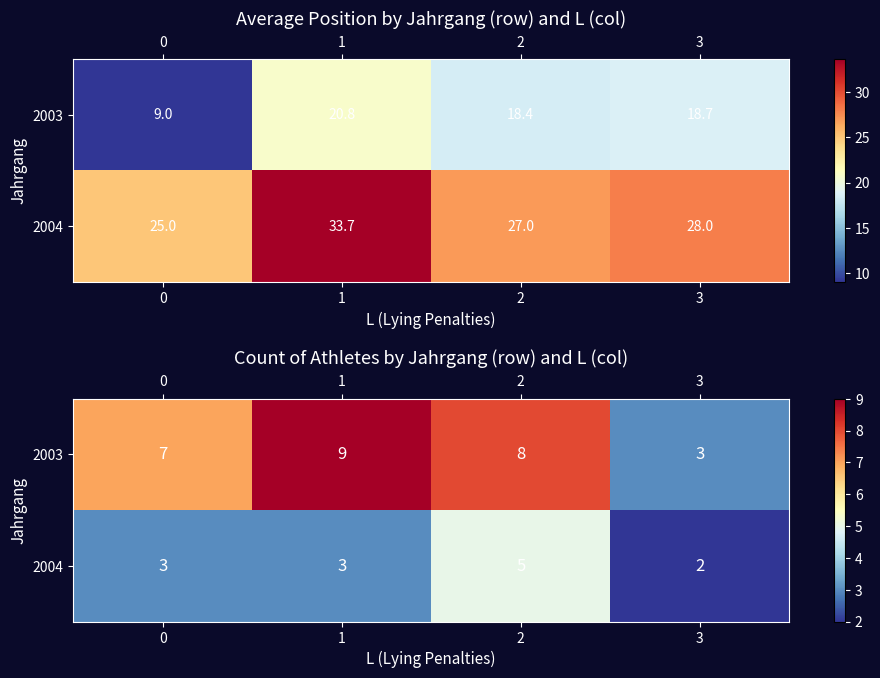

At which category is the sum across all series the highest?

2